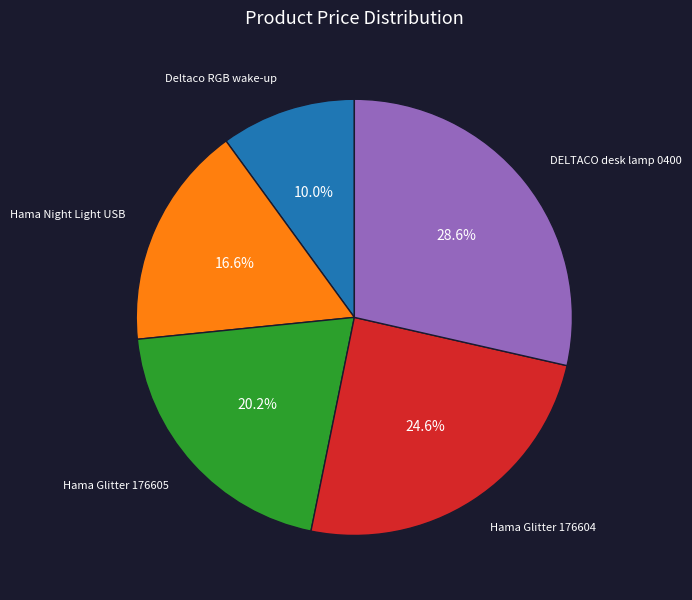

Is there a majority slice in this chart?

No